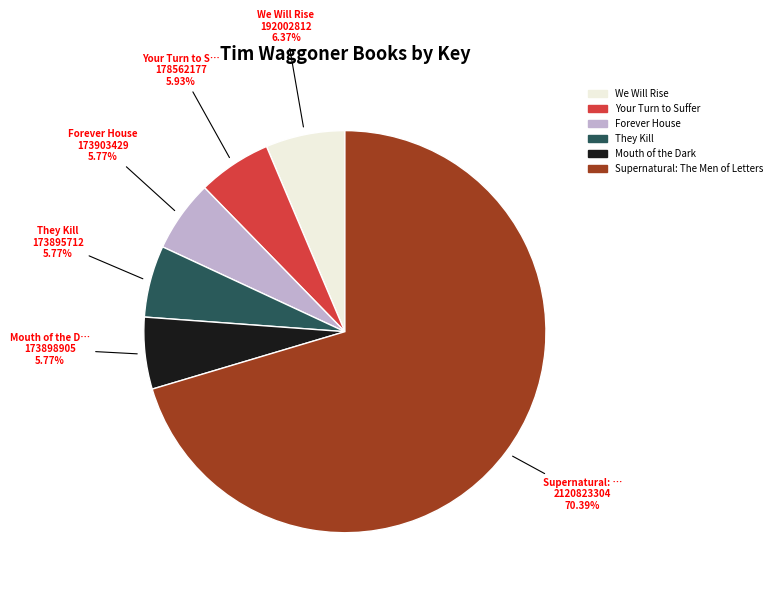

To the nearest percent, what portion does They Kill represent?

6%